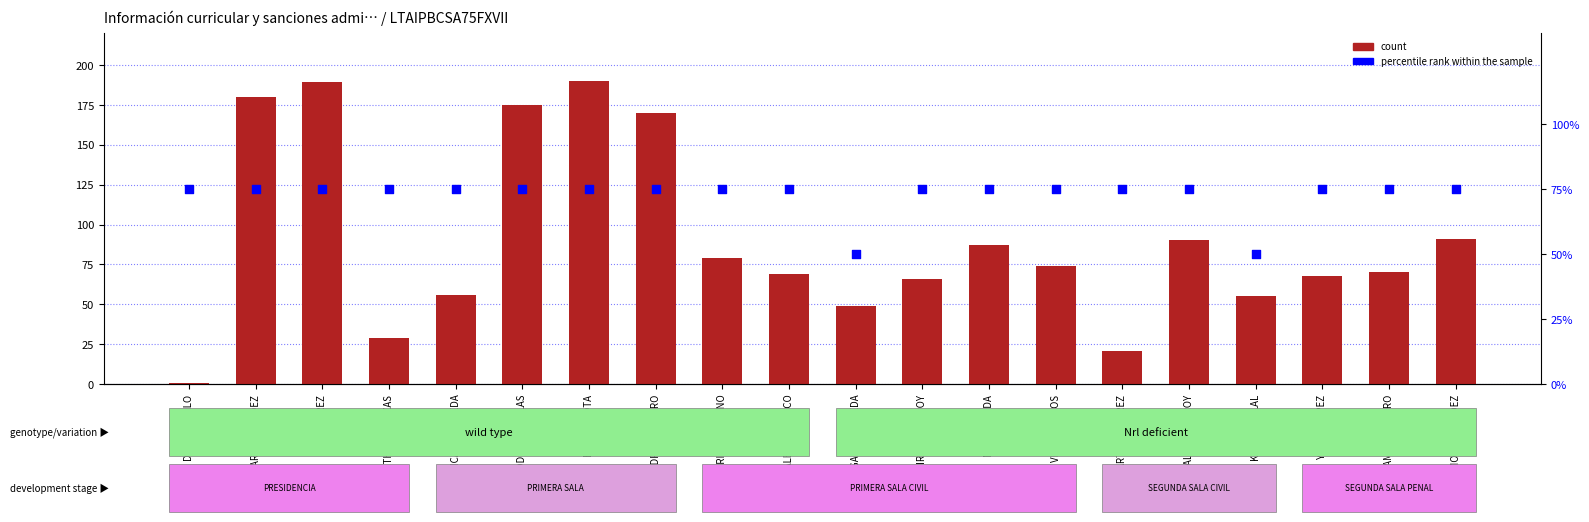

Which series has the largest Y range (max minus min)?

count